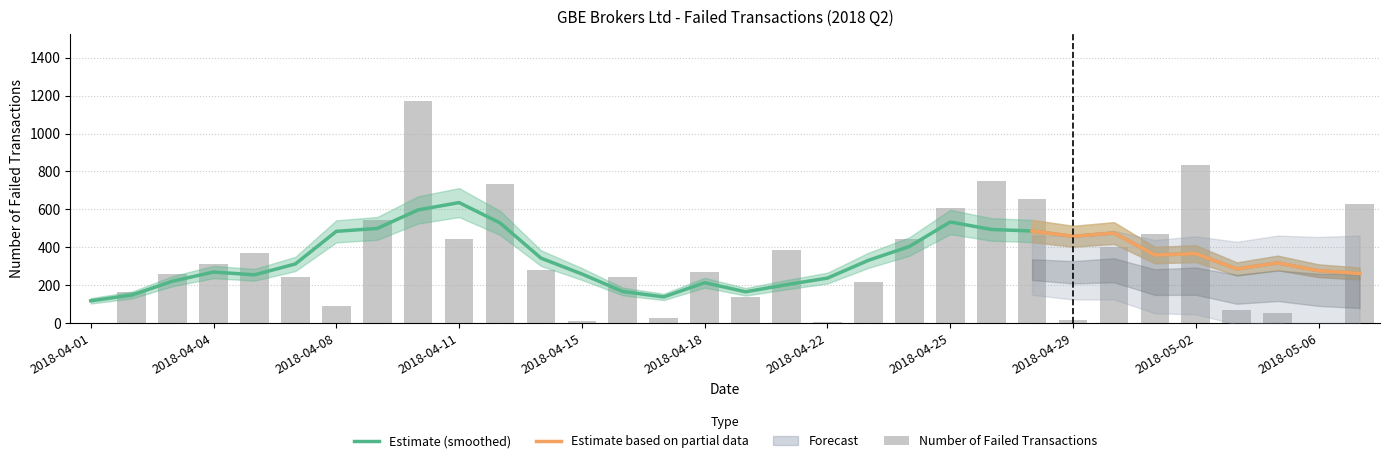

How many bars are there in total?

32